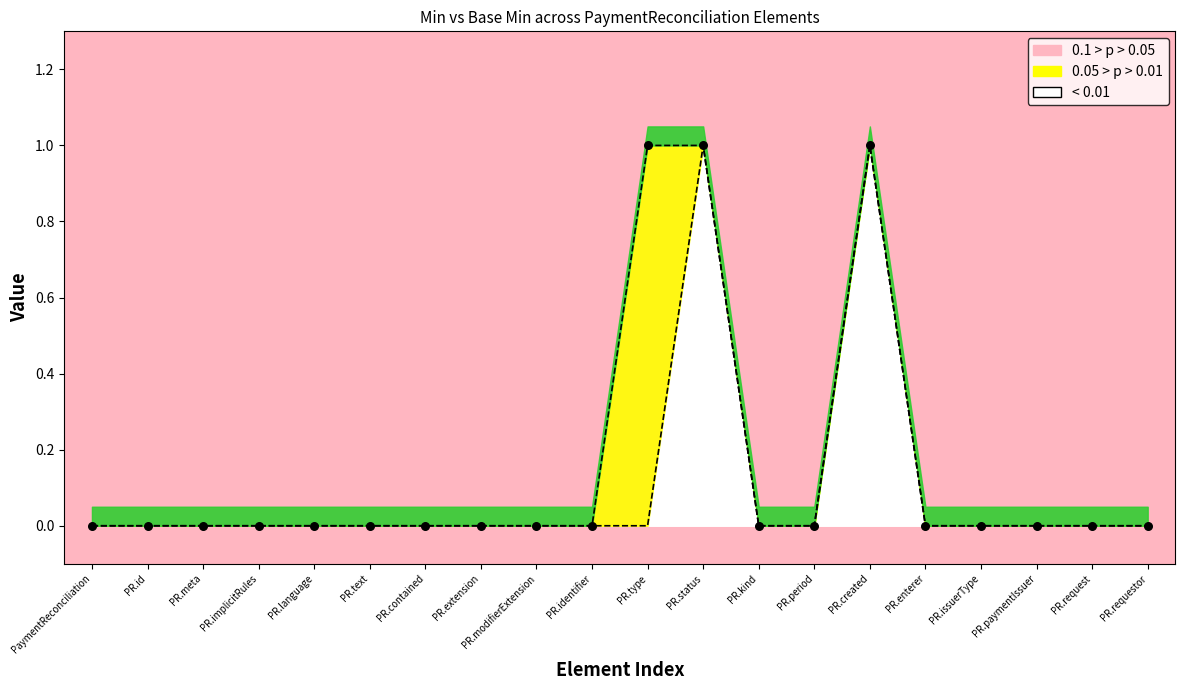

Which has a higher value, PR.period or PR.status?

PR.status